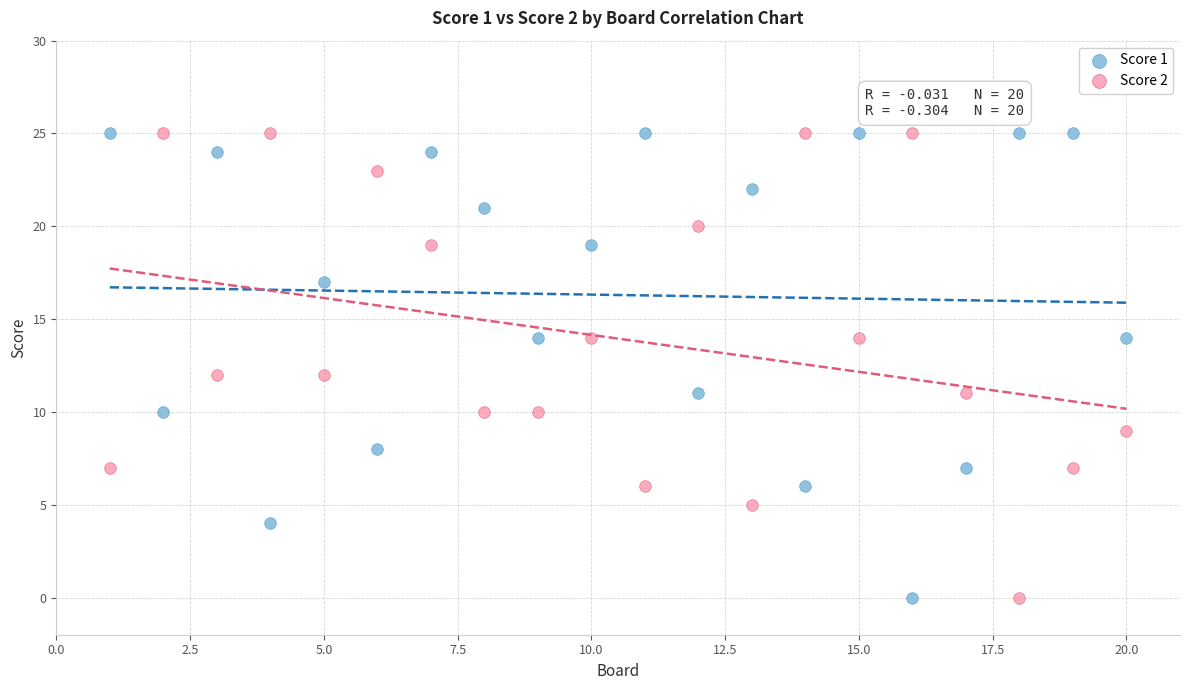

What are all the series names shown in the legend?

Score 1, Score 2